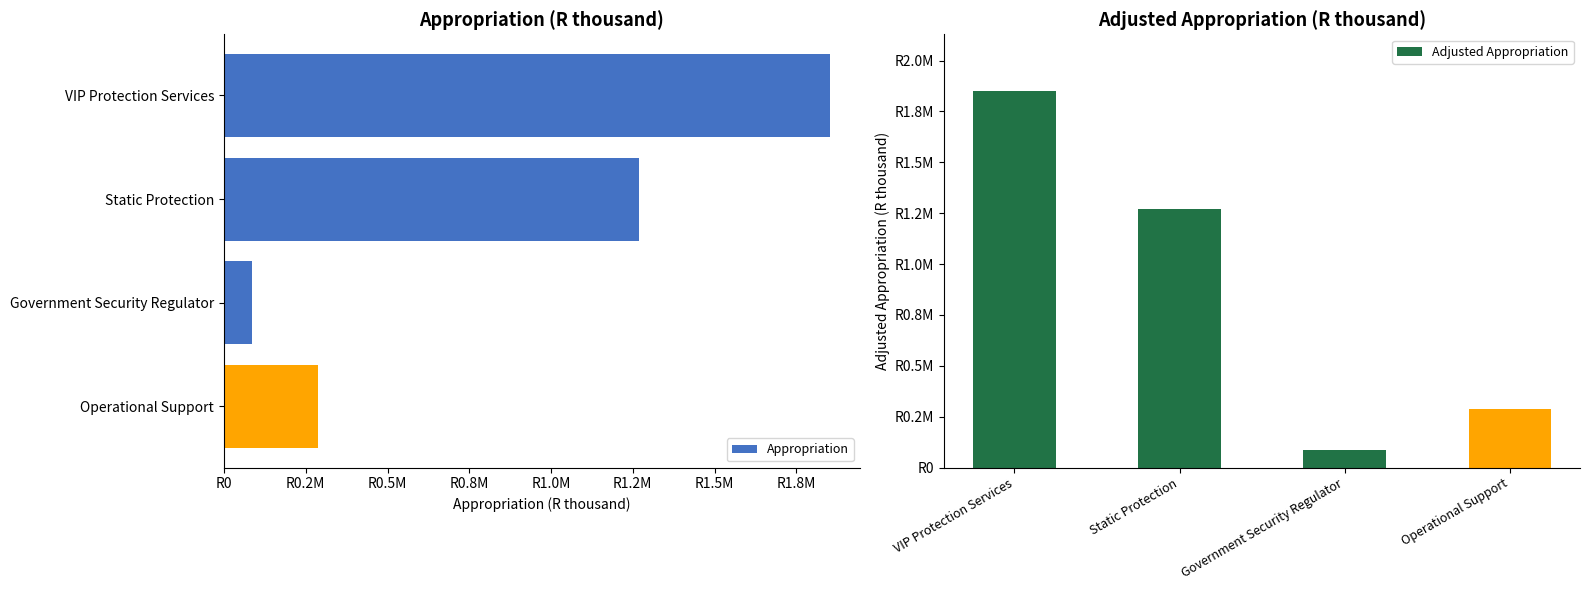

The value of Adjusted Appropriation at Government Security Regulator is 86836. True or false?

True